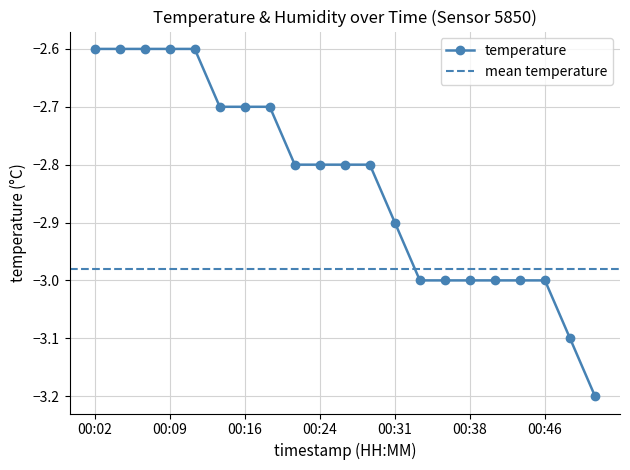

Which has a higher value, 00:29 or 00:46?

00:29